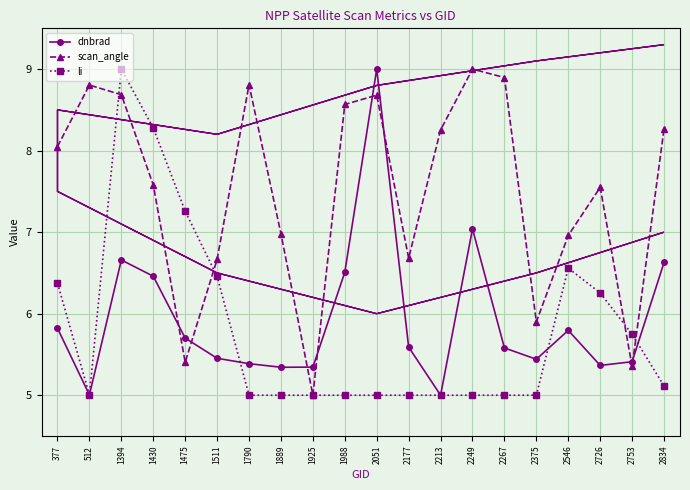

Where does the scan_angle series first go above 8?

377